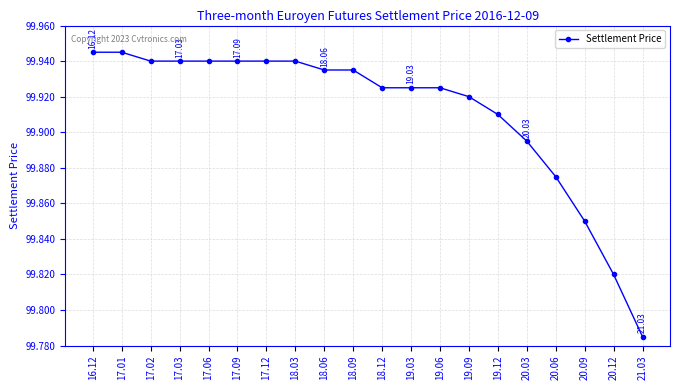

What is the sum of the values at 18.12 and 20.12?

199.7